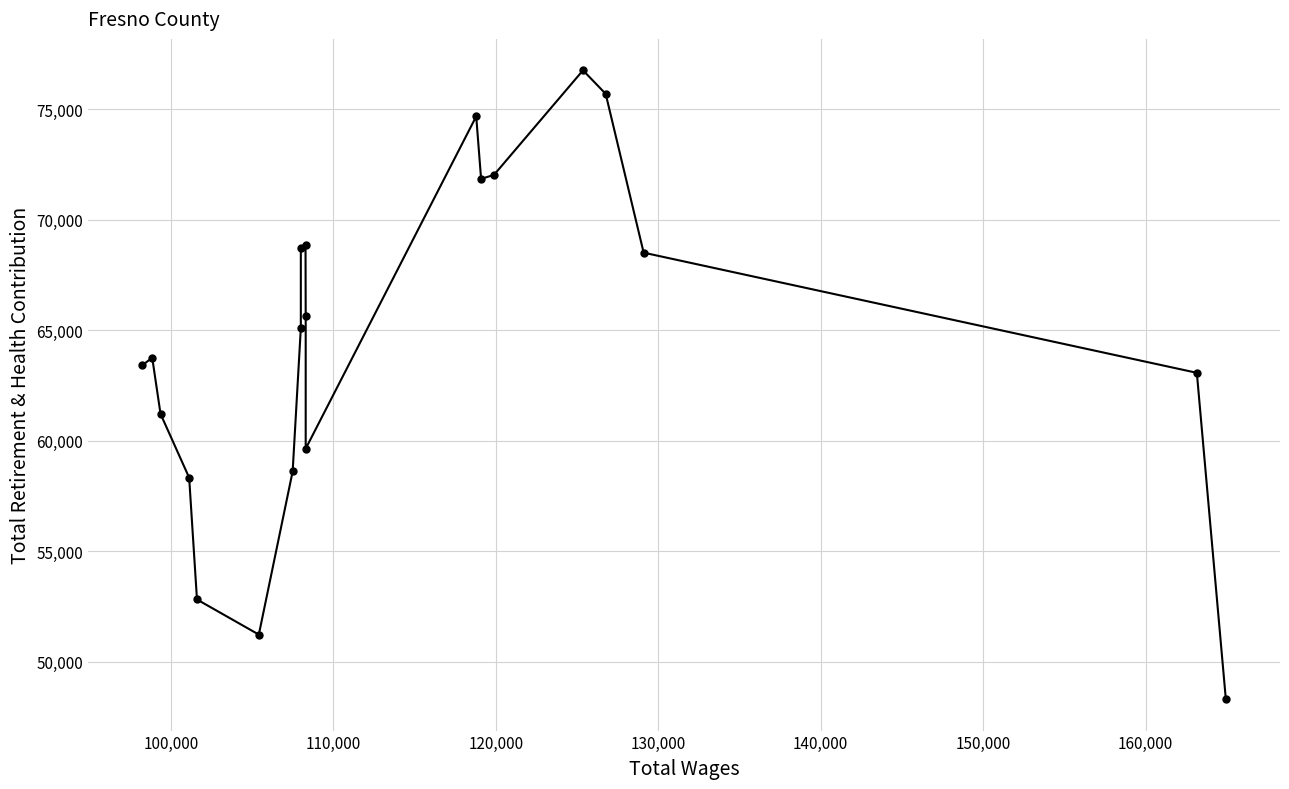

True or false: the data shows 103069 at 140,000.

False